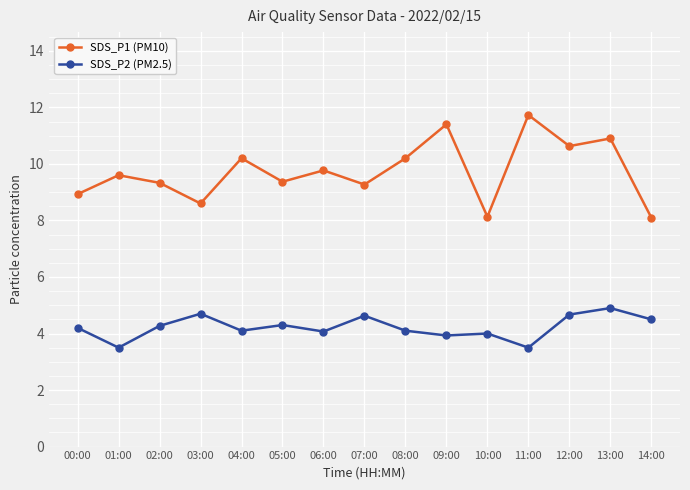

True or false: SDS_P2 (PM2.5) has more than 1 points higher than both neighbors.

True